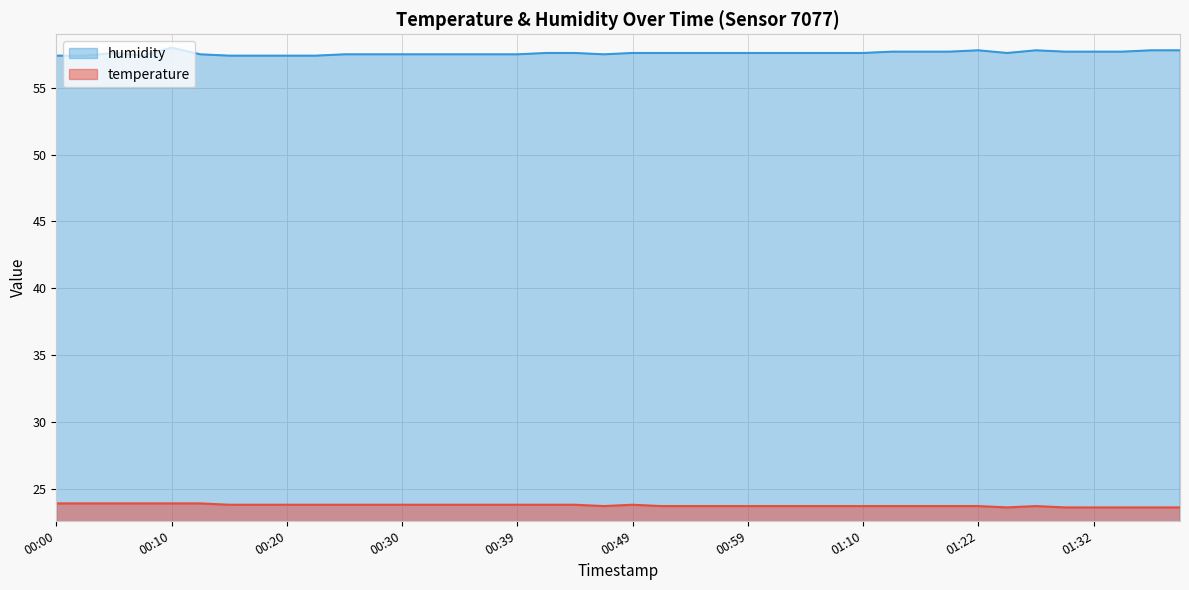

Reading left to right, what are all the values shown in this chart?

temperature: 23.9	23.9	23.9	23.9	23.9	23.9	23.8	23.8	23.8	23.8	23.8	23.8	23.8	23.8	23.8	23.8	23.8	23.8	23.8	23.7	23.8	23.7	23.7	23.7	23.7	23.7	23.7	23.7	23.7	23.7	23.7	23.7	23.7	23.6	23.7	23.6	23.6	23.6	23.6	23.6
humidity: 57.4	57.4	57.6	57.4	58.0	57.5	57.4	57.4	57.4	57.4	57.5	57.5	57.5	57.5	57.5	57.5	57.5	57.6	57.6	57.5	57.6	57.6	57.6	57.6	57.6	57.6	57.6	57.6	57.6	57.7	57.7	57.7	57.8	57.6	57.8	57.7	57.7	57.7	57.8	57.8